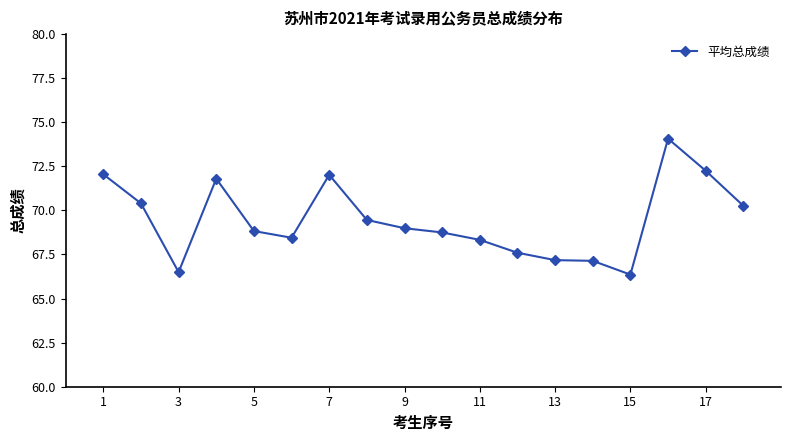

What is the difference between the maximum and minimum values?

7.7